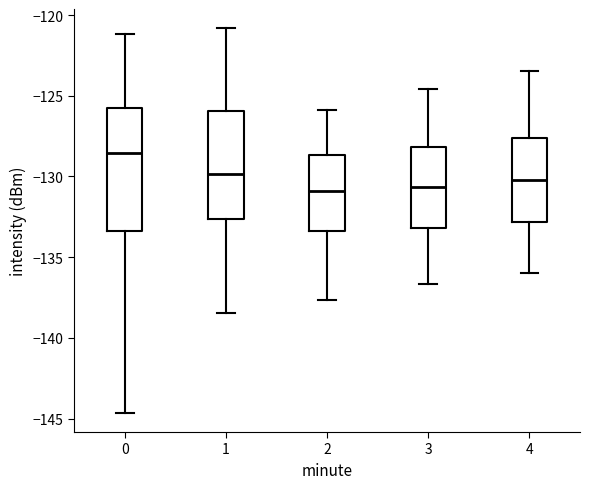

Which box is the tallest, from its lower edge to its upper edge?

0